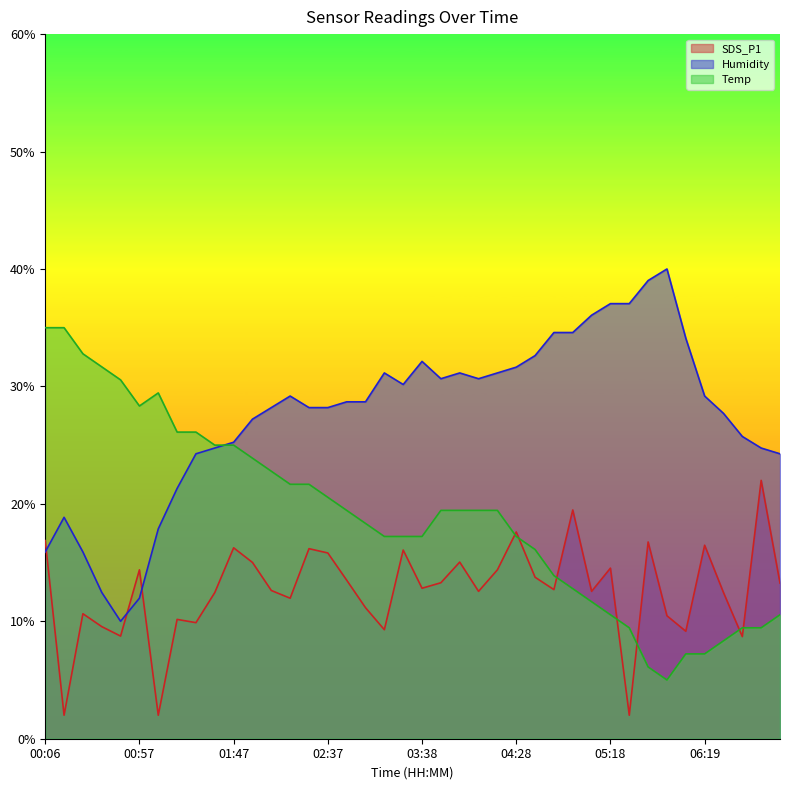

The value of SDS_P1 at 02:17 is 6.5. True or false?

False